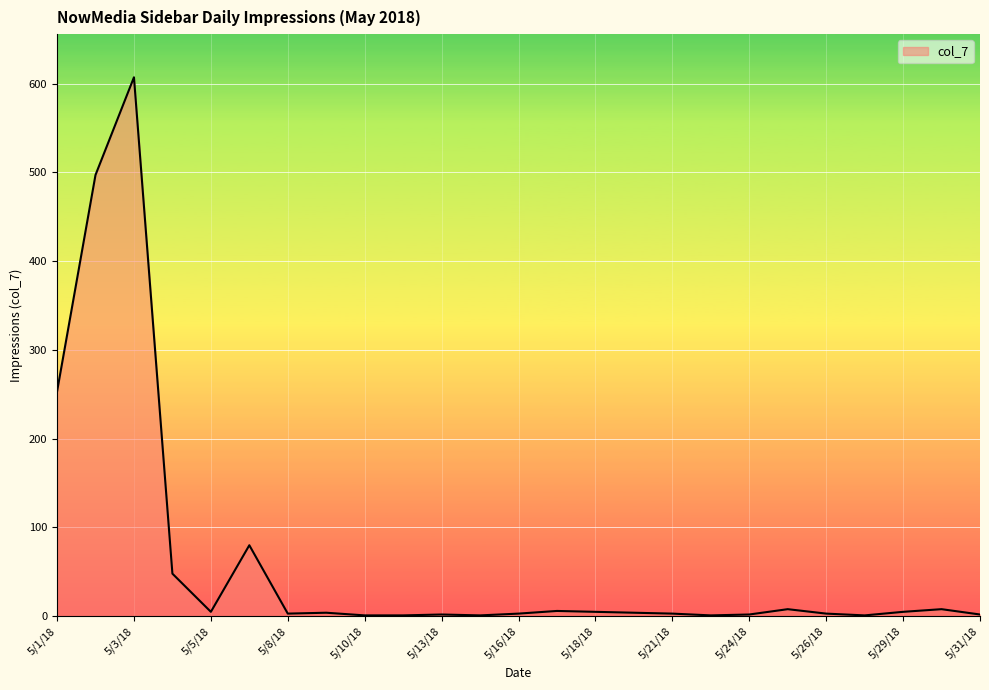

What is the greatest value displayed?

607